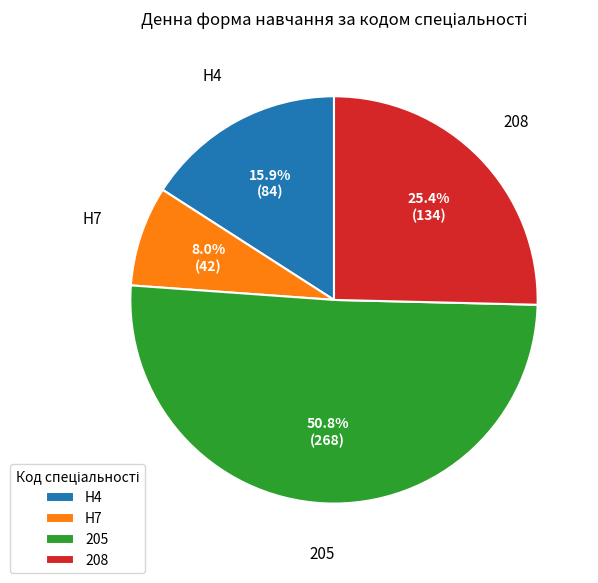

Which has a higher value, H7 or 208?

208